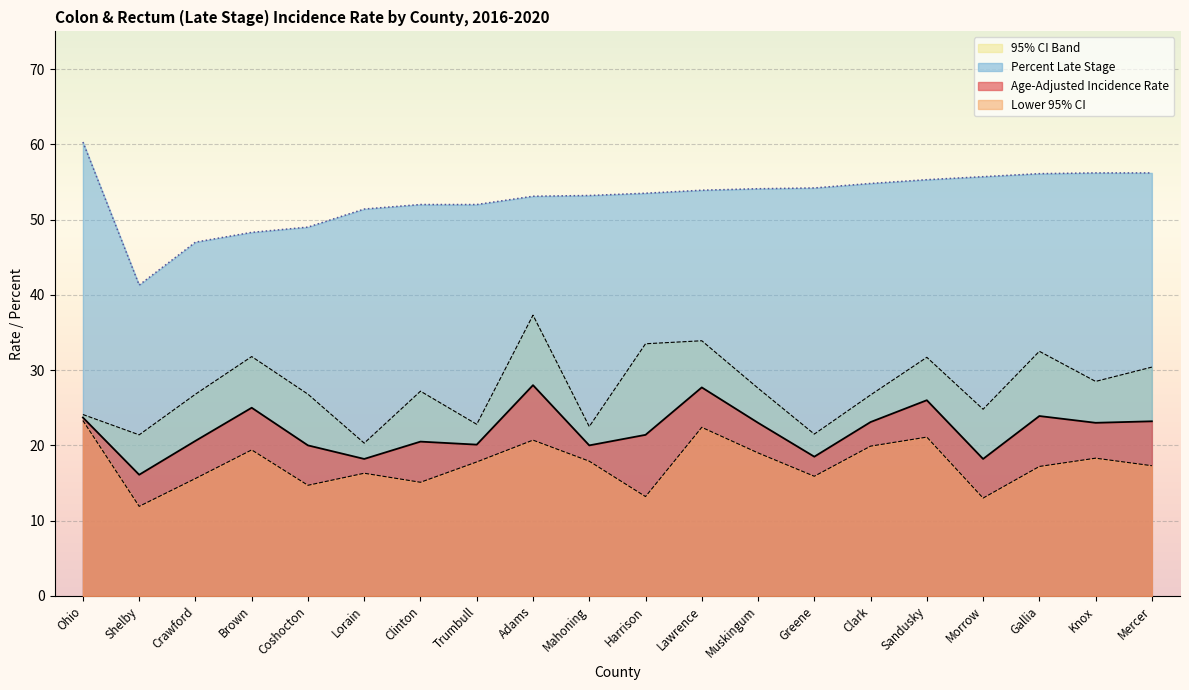

Rank the series by their maximum value, from lowest to highest.

Lower 95% CI, Age-Adjusted Incidence Rate, Upper 95% CI, Percent Late Stage